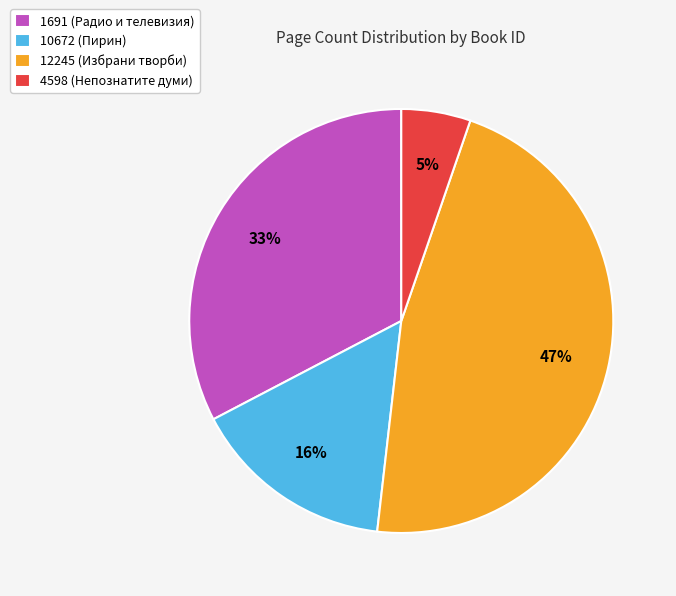

Does any single category account for the majority?

No